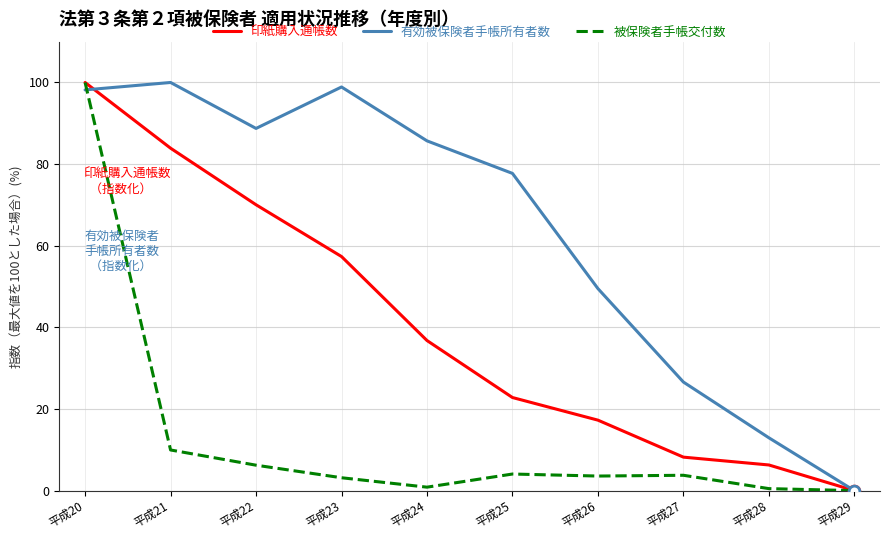

What is the spread (max minus min) of values at 平成22?

82.5